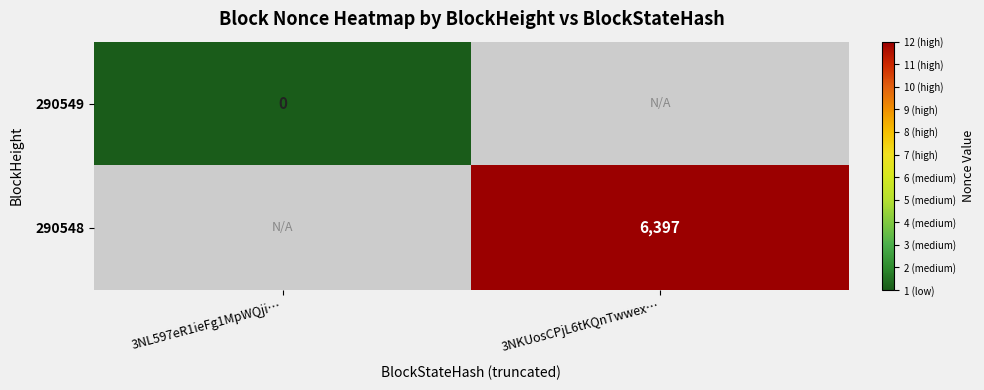

At how many categories does at least one series exceed 303?

1